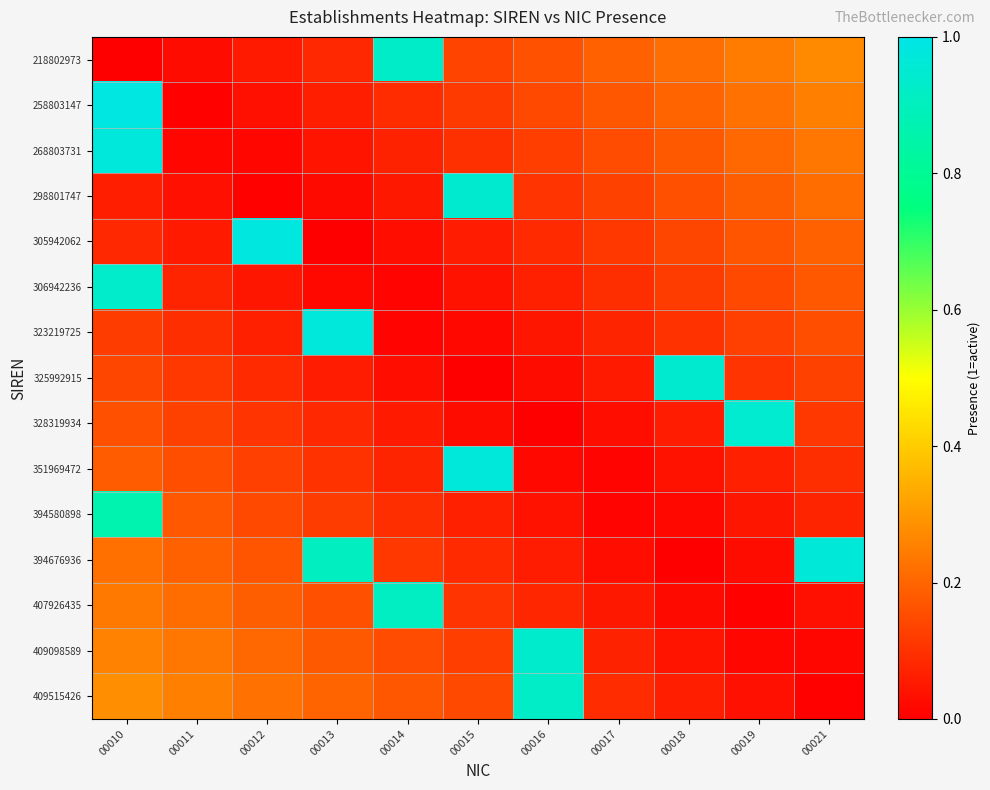

Which series has the largest range (max minus min)?

305942062